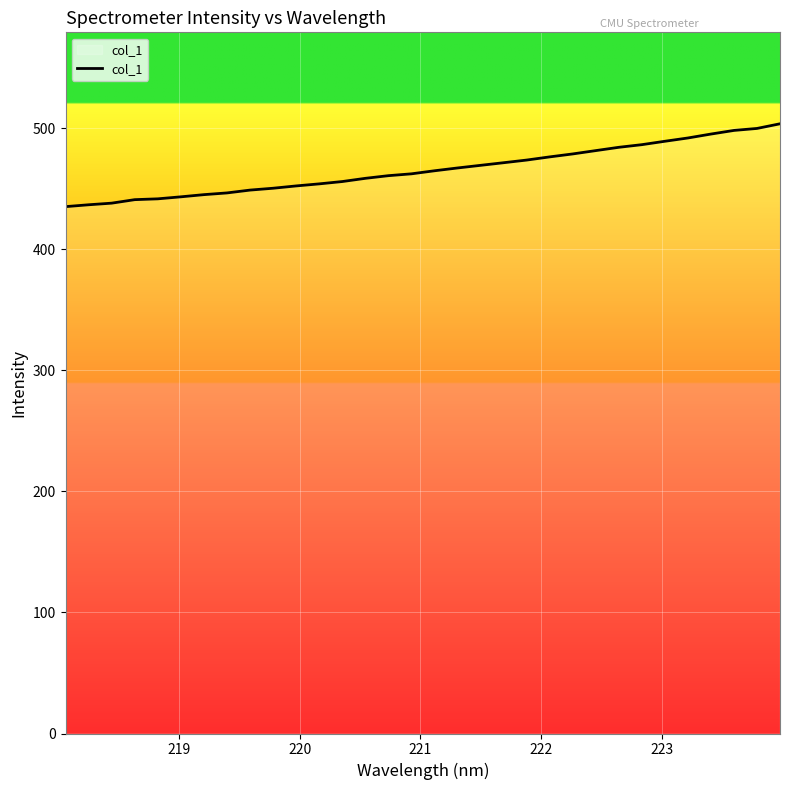

What is the smallest value displayed?

435.2